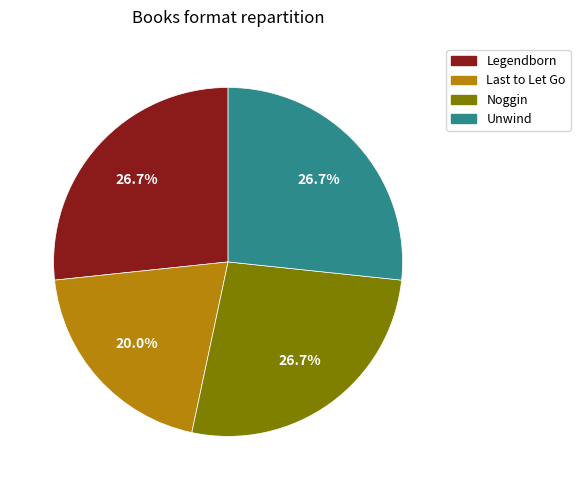

How many segments does this pie chart have?

4